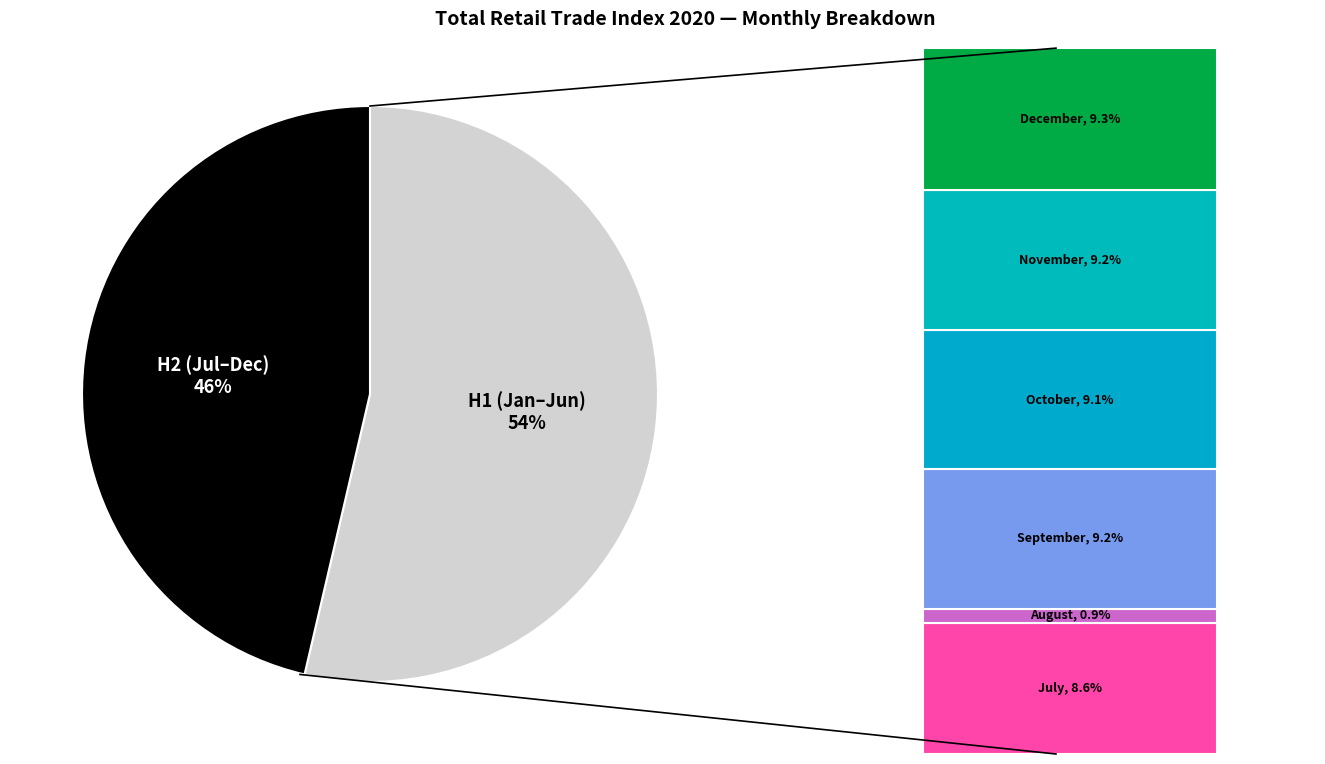

What is the smallest slice in the pie chart?

August